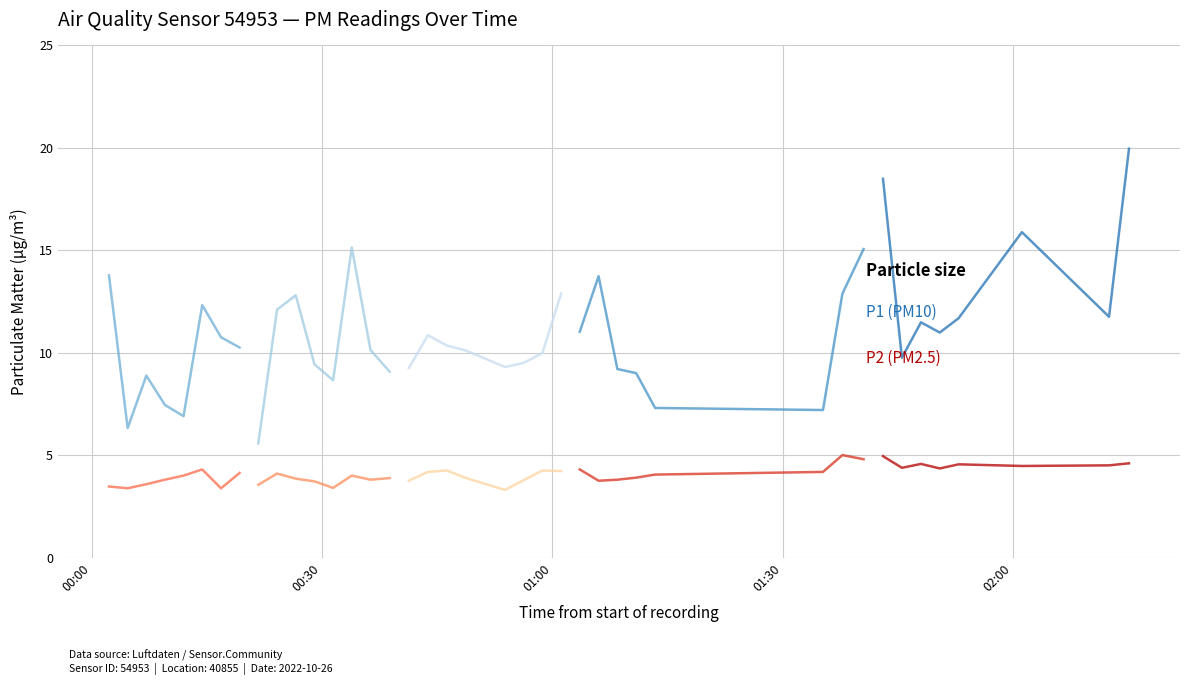

True or false: P2 (PM2.5) and P1 (PM10) cross at least once.

False